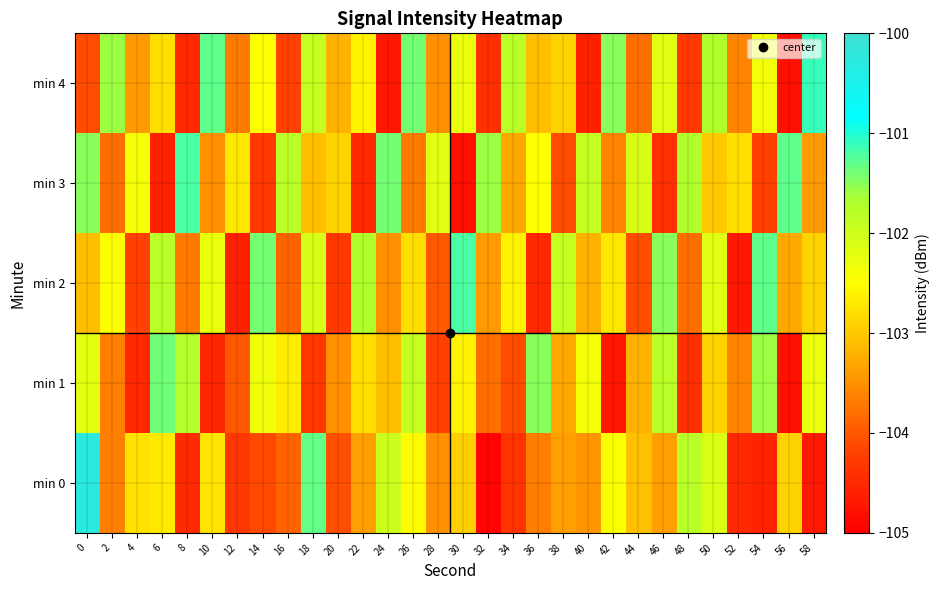

Reading left to right, what are all the values shown in this chart?

min 0: 0=-100.3	2=-103.6	4=-102.8	6=-102.7	8=-104.5	10=-102.8	12=-104.3	14=-104.1	16=-103.9	18=-101.3	20=-104.1	22=-103.4	24=-102.0	26=-102.5	28=-103.5	30=-102.9	32=-104.9	34=-104.4	36=-103.7	38=-103.4	40=-103.5	42=-102.5	44=-103.1	46=-103.4	48=-101.8	50=-102.1	52=-104.5	54=-104.6	56=-102.9	58=-104.7
min 1: 0=-102.2	2=-103.7	4=-104.5	6=-101.4	8=-101.7	10=-104.5	12=-104.0	14=-102.4	16=-102.7	18=-104.3	20=-103.5	22=-102.8	24=-103.1	26=-101.9	28=-104.2	30=-102.6	32=-103.8	34=-104.1	36=-101.5	38=-103.3	40=-102.4	42=-104.7	44=-103.2	46=-101.8	48=-104.4	50=-102.9	52=-103.6	54=-101.6	56=-104.8	58=-102.3
min 2: 0=-103.1	2=-102.5	4=-104.2	6=-101.8	8=-103.7	10=-102.3	12=-104.6	14=-101.4	16=-103.9	18=-102.1	20=-104.3	22=-101.7	24=-103.5	26=-102.8	28=-104.0	30=-101.2	32=-103.4	34=-102.6	36=-104.5	38=-101.9	40=-103.2	42=-102.7	44=-104.1	46=-101.5	48=-103.8	50=-102.2	52=-104.7	54=-101.3	56=-103.3	58=-102.9
min 3: 0=-101.5	2=-103.8	4=-102.4	6=-104.6	8=-101.2	10=-103.5	12=-102.7	14=-104.3	16=-101.8	18=-103.1	20=-102.9	22=-104.5	24=-101.4	26=-103.7	28=-102.2	30=-104.8	32=-101.6	34=-103.3	36=-102.5	38=-104.1	40=-101.9	42=-103.6	44=-102.1	46=-104.4	48=-101.7	50=-103.0	52=-102.8	54=-104.2	56=-101.3	58=-103.4
min 4: 0=-104.1	2=-101.6	4=-103.4	6=-102.8	8=-104.5	10=-101.3	12=-103.7	14=-102.5	16=-104.2	18=-101.9	20=-103.2	22=-102.6	24=-104.7	26=-101.4	28=-103.5	30=-102.3	32=-104.4	34=-101.8	36=-103.1	38=-102.9	40=-104.6	42=-101.5	44=-103.8	46=-102.2	48=-104.3	50=-101.7	52=-103.6	54=-102.4	56=-104.8	58=-101.1